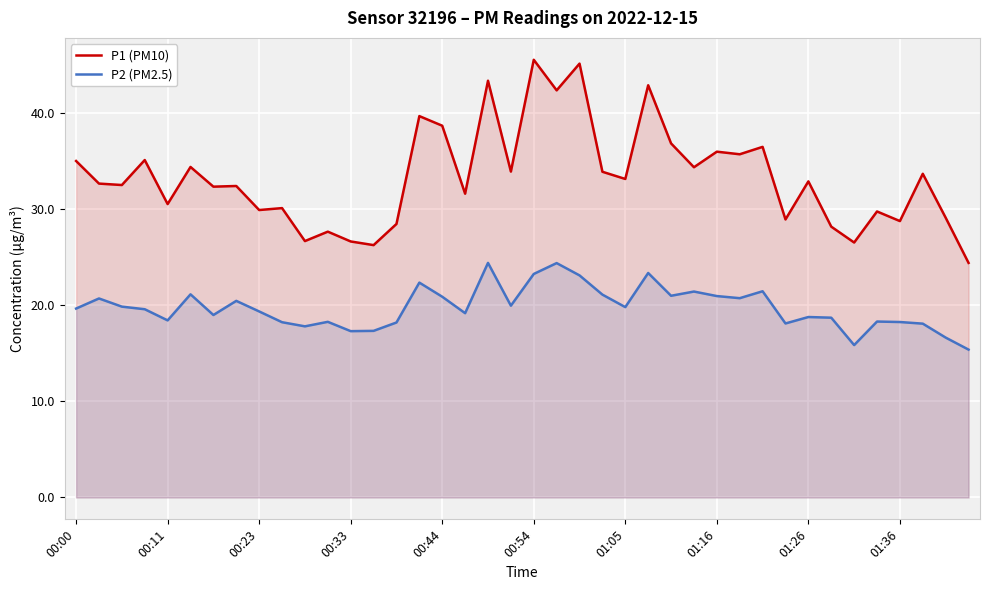

What is the average value of the P1 (PM10) series?

33.3